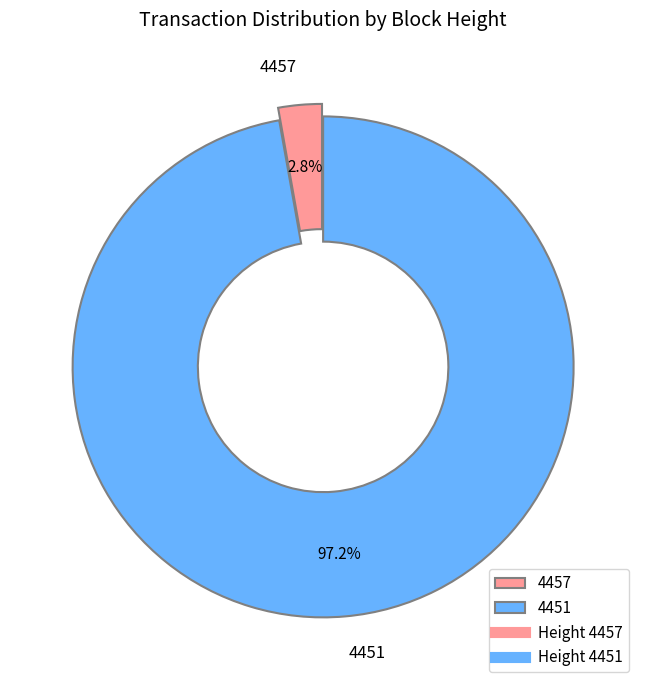

Which has a higher value, 4457 or 4451?

4451